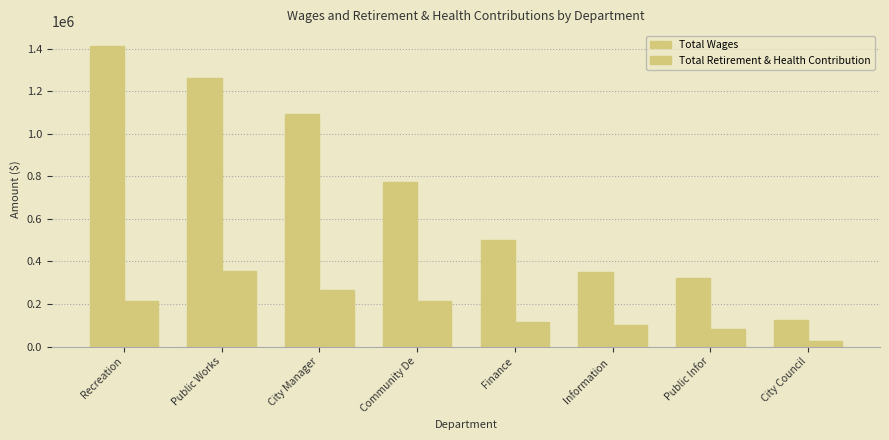

Reading left to right, extract all data points from this chart.

Total Wages: Recreation=1411888	Public Works=1260061	City Manager=1094495	Community De=772992	Finance=501303	Information =348677	Public Infor=322345	City Council=123043
Total Retirement & Health Contribution: Recreation=214521	Public Works=352780	City Manager=264040	Community De=212936	Finance=113816	Information =102270	Public Infor=80673	City Council=25349